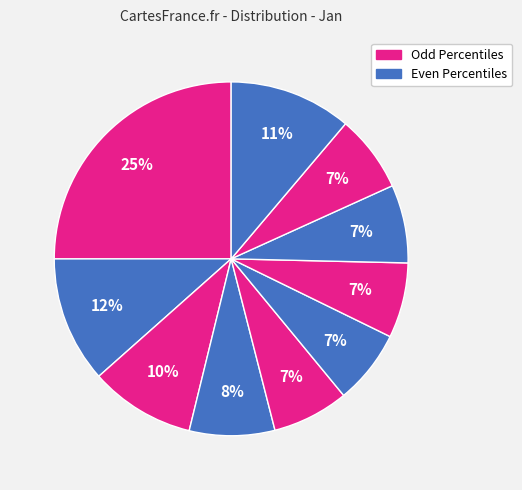

Count the number of slices in the pie.

10